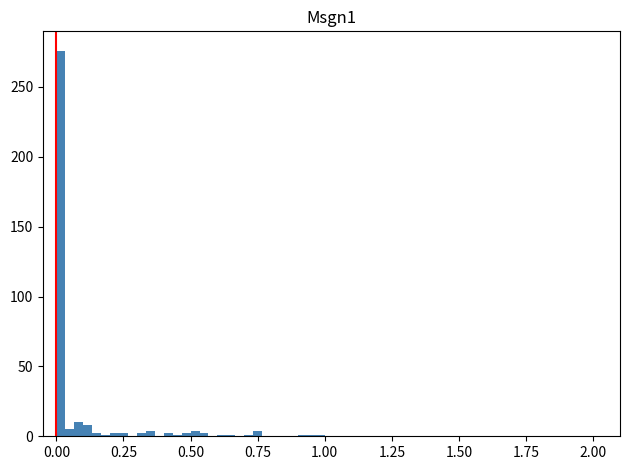

Read against the x-axis, roughly where is the centre of the tallest bar?

0.00